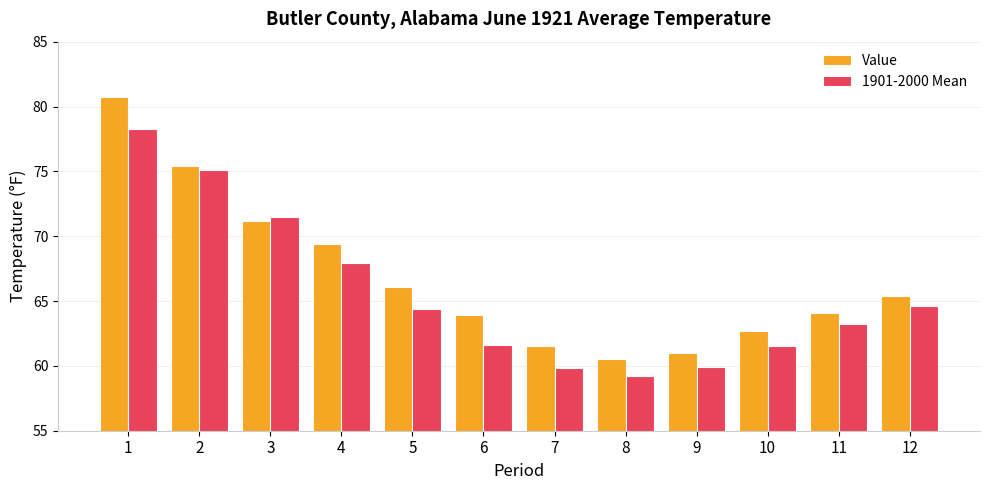

Which series has the largest total across all categories?

Value